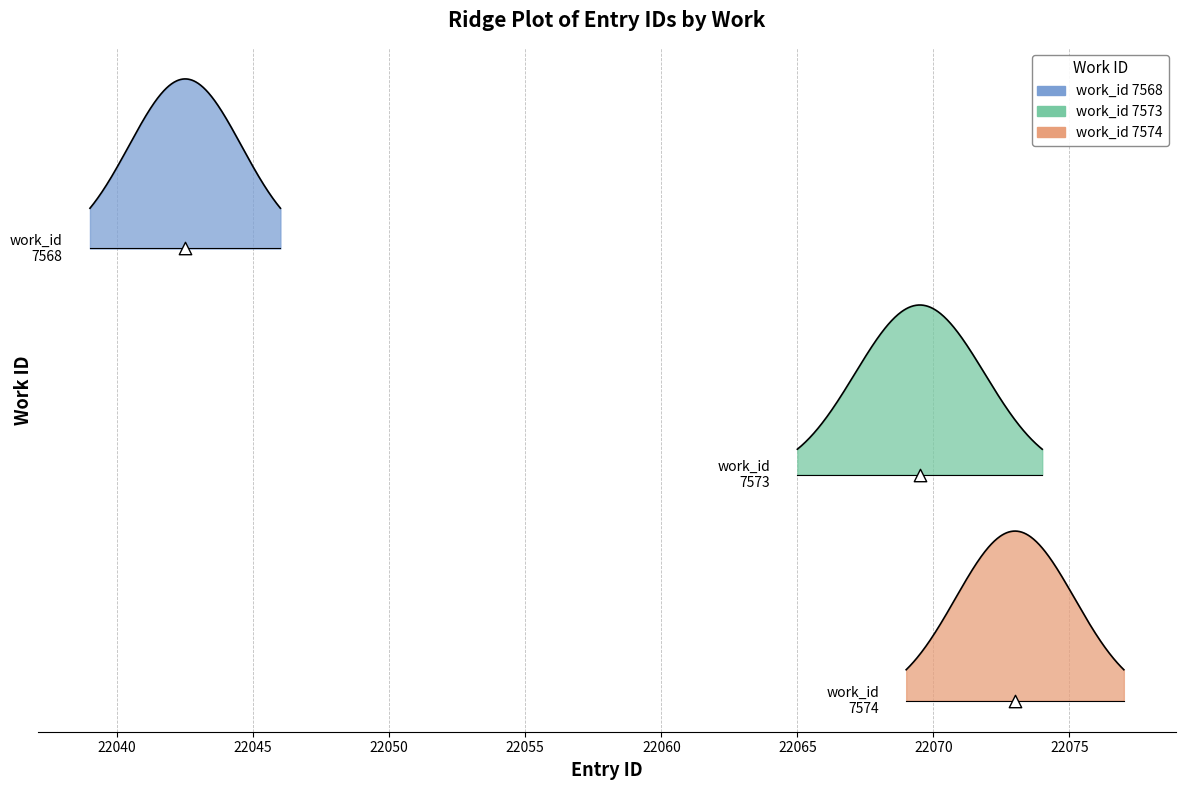

Approximately how many times larger is the value at 22042 compared to 22073?

1.0